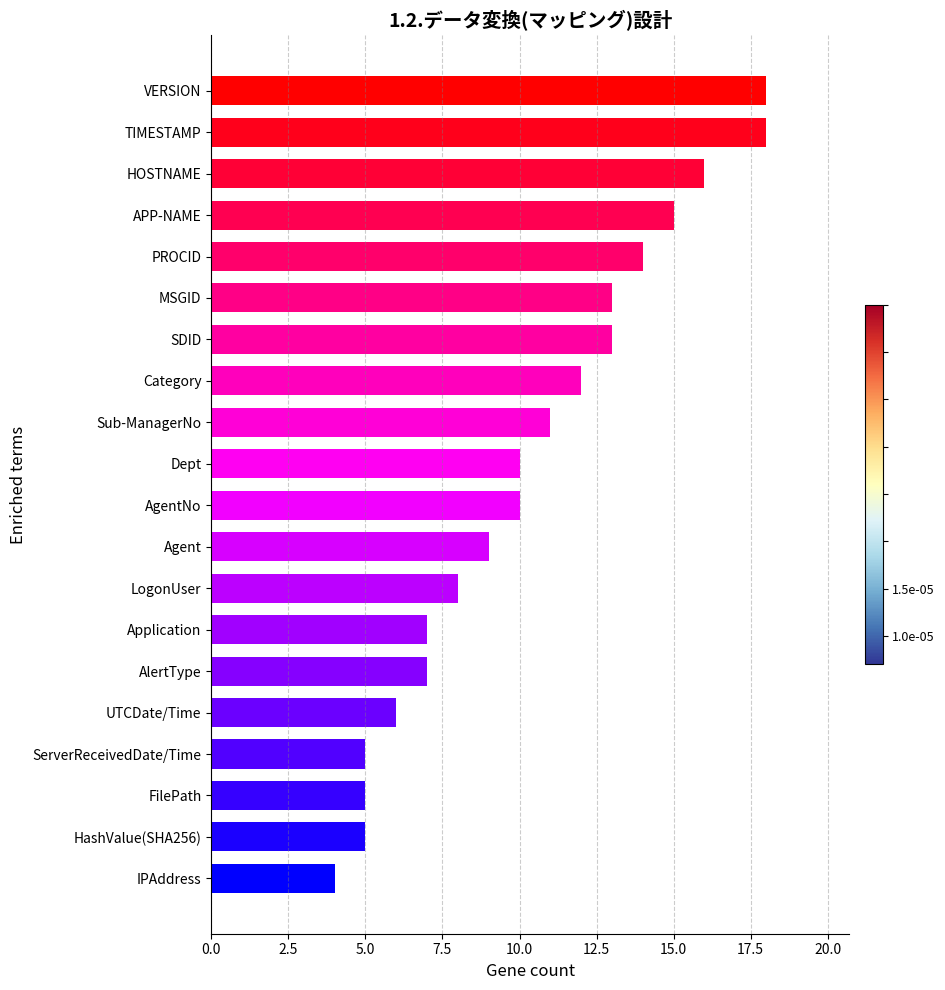

Between AlertType and VERSION, which is larger?

VERSION